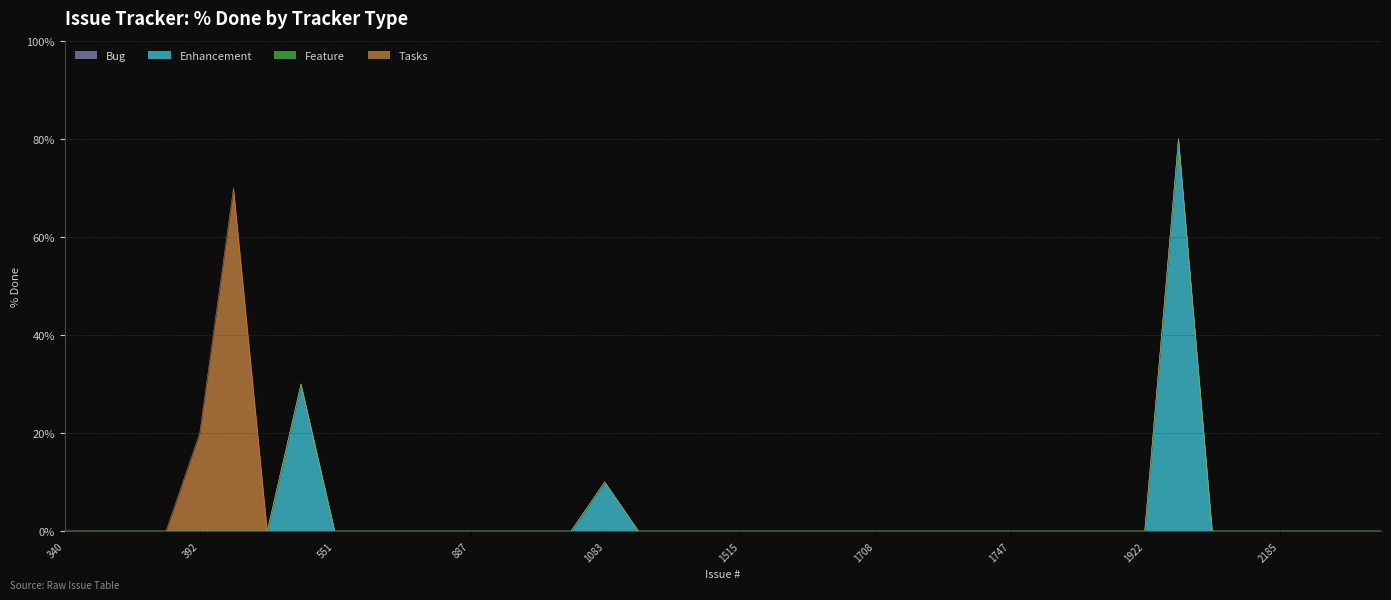

What are all the series names shown in the legend?

Bug, Enhancement, Feature, Tasks